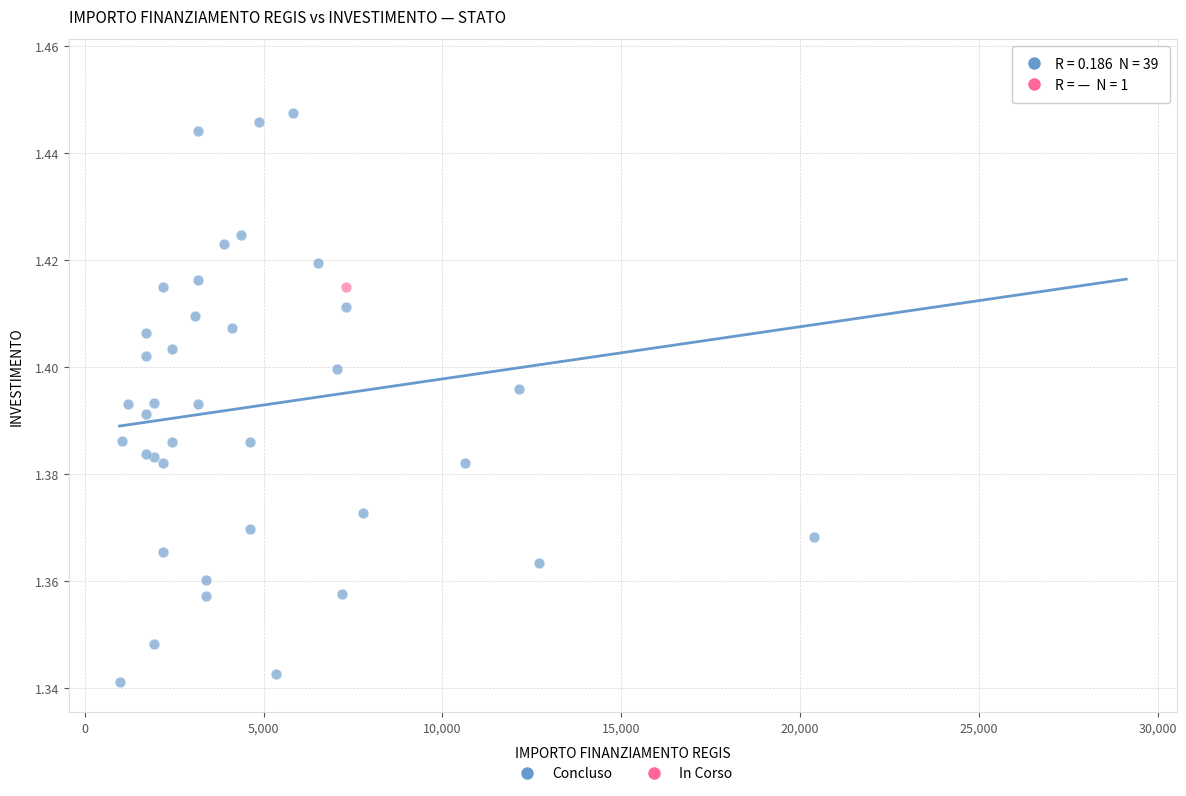

What are all the series names shown in the legend?

Concluso, In Corso